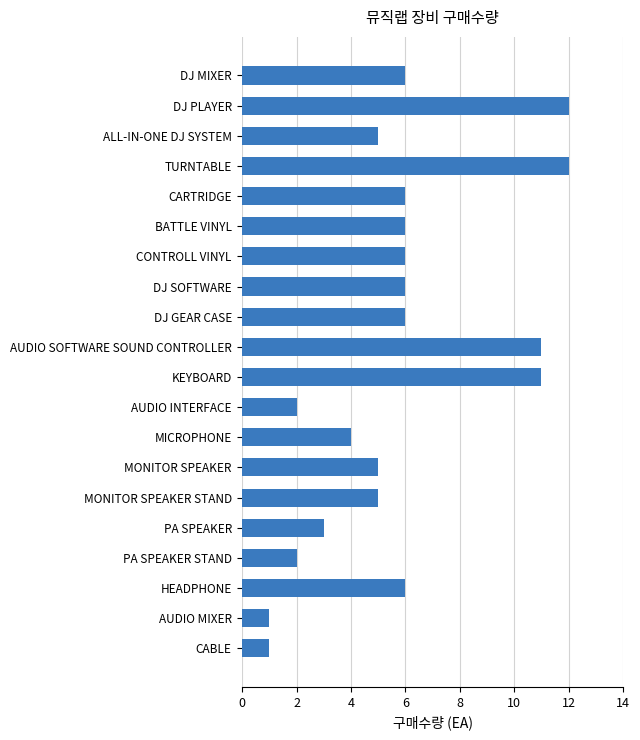

What is the change in value from PA SPEAKER STAND to CARTRIDGE?

+4